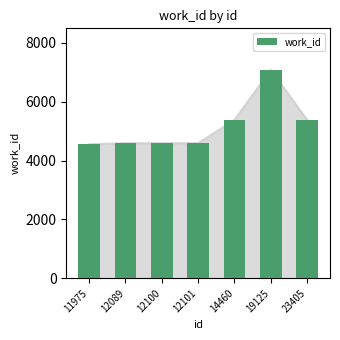

Which has a higher value, 12101 or 19125?

19125